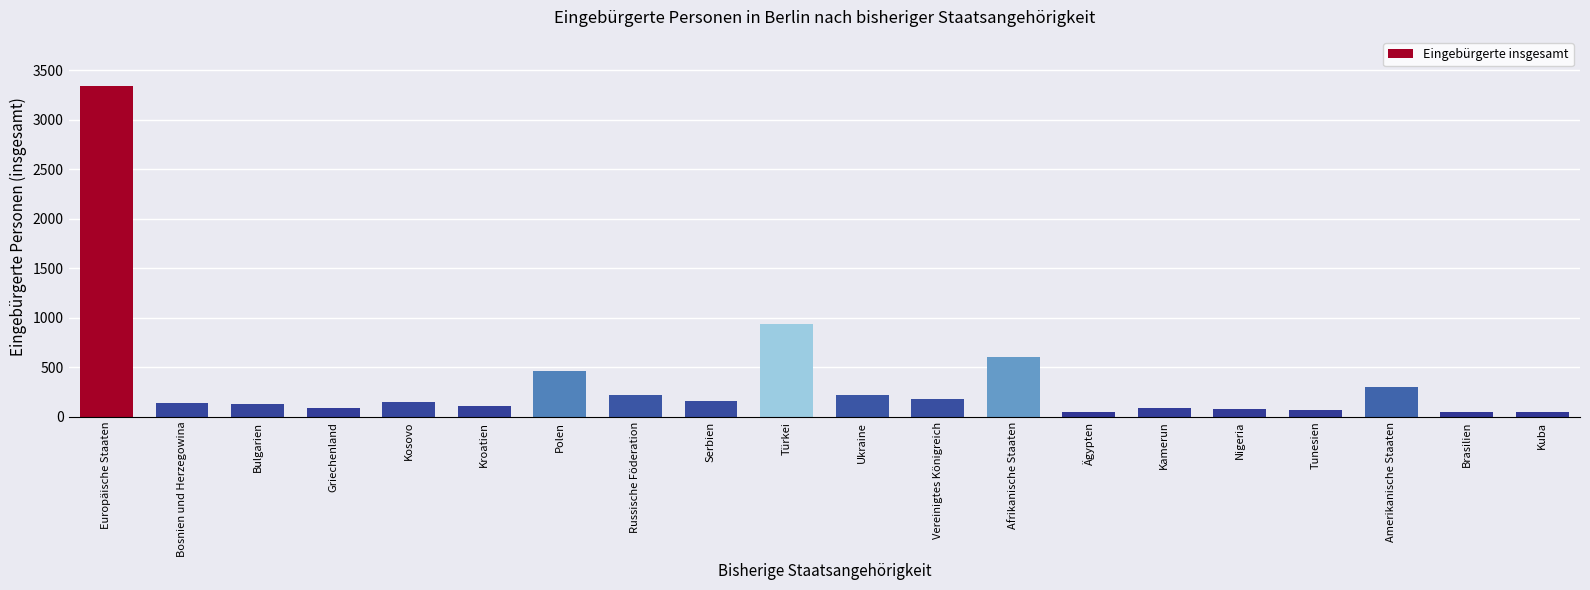

What is the difference between the maximum and second lowest values?

3290